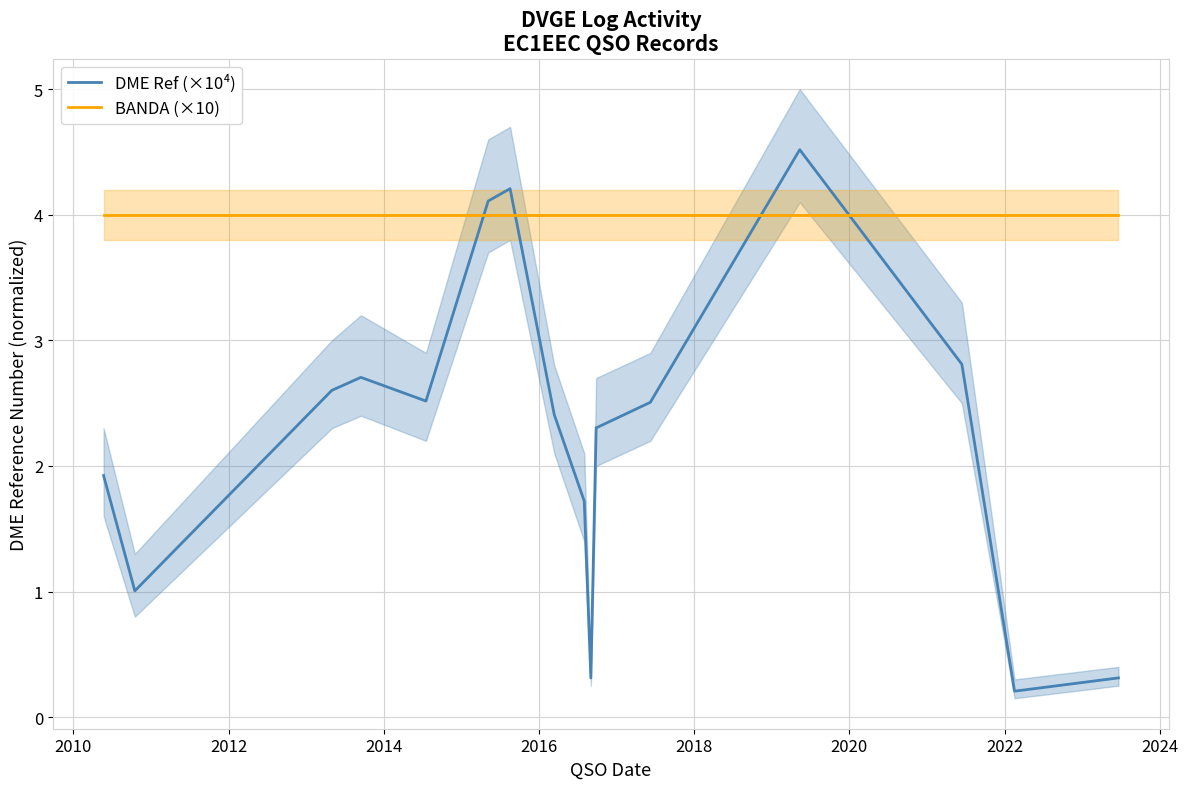

After their last crossing, which series has the higher values: BANDA (×10) or DME Ref (×10⁴)?

BANDA (×10)